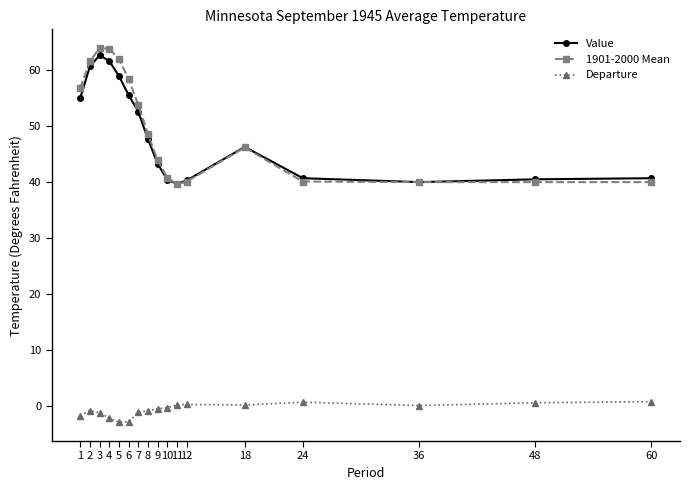

Which series has the widest spread of values?

1901-2000 Mean